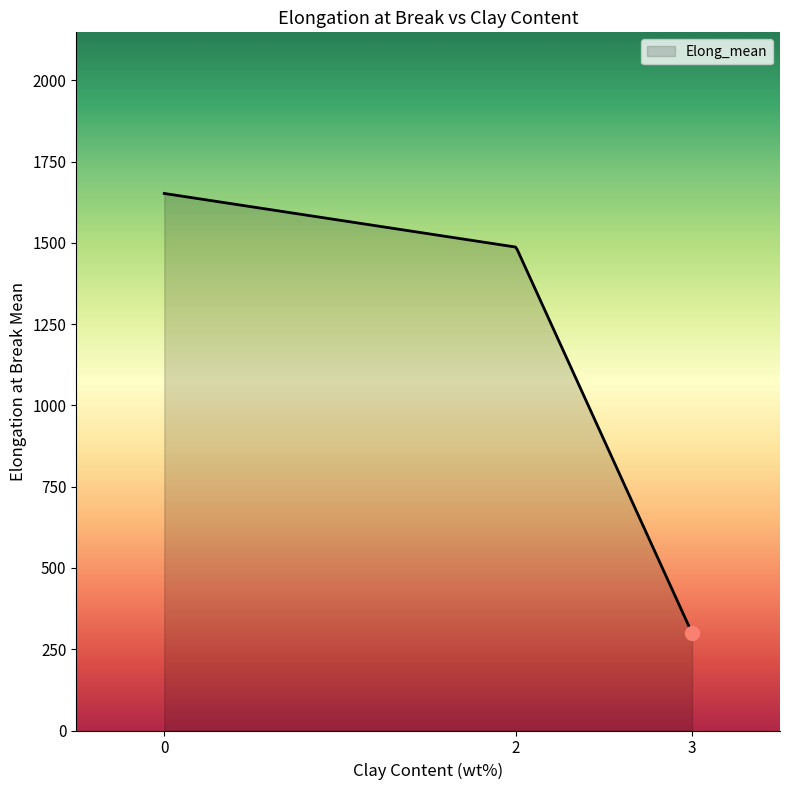

What is the maximum value shown in the chart?

1652.3